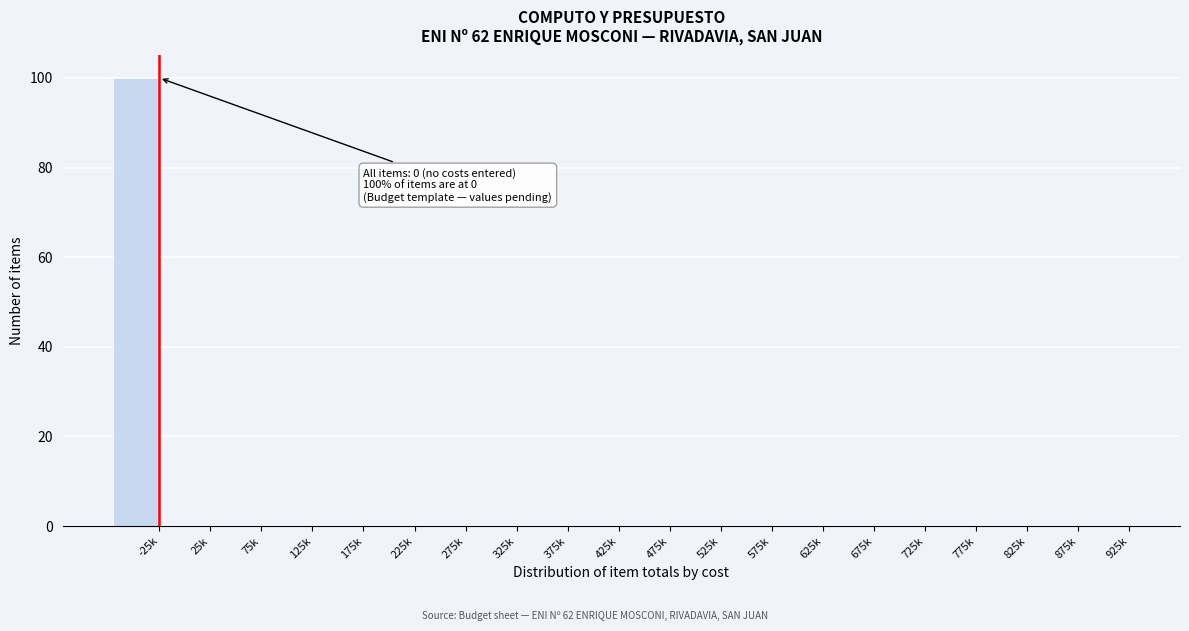

Reading right to left, list all the values displayed in this chart.

925k=0	875k=0	825k=0	775k=0	725k=0	675k=0	625k=0	575k=0	525k=0	475k=0	425k=0	375k=0	325k=0	275k=0	225k=0	175k=0	125k=0	75k=0	25k=0	-25k=100